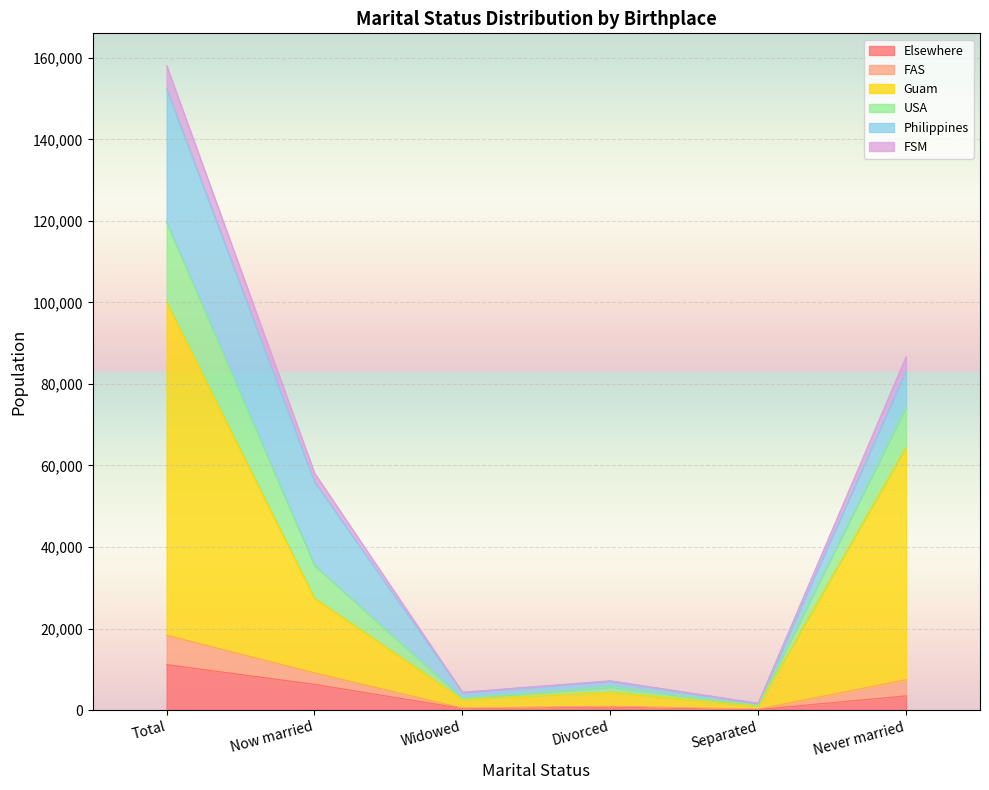

At which label does Elsewhere reach its peak?

Total